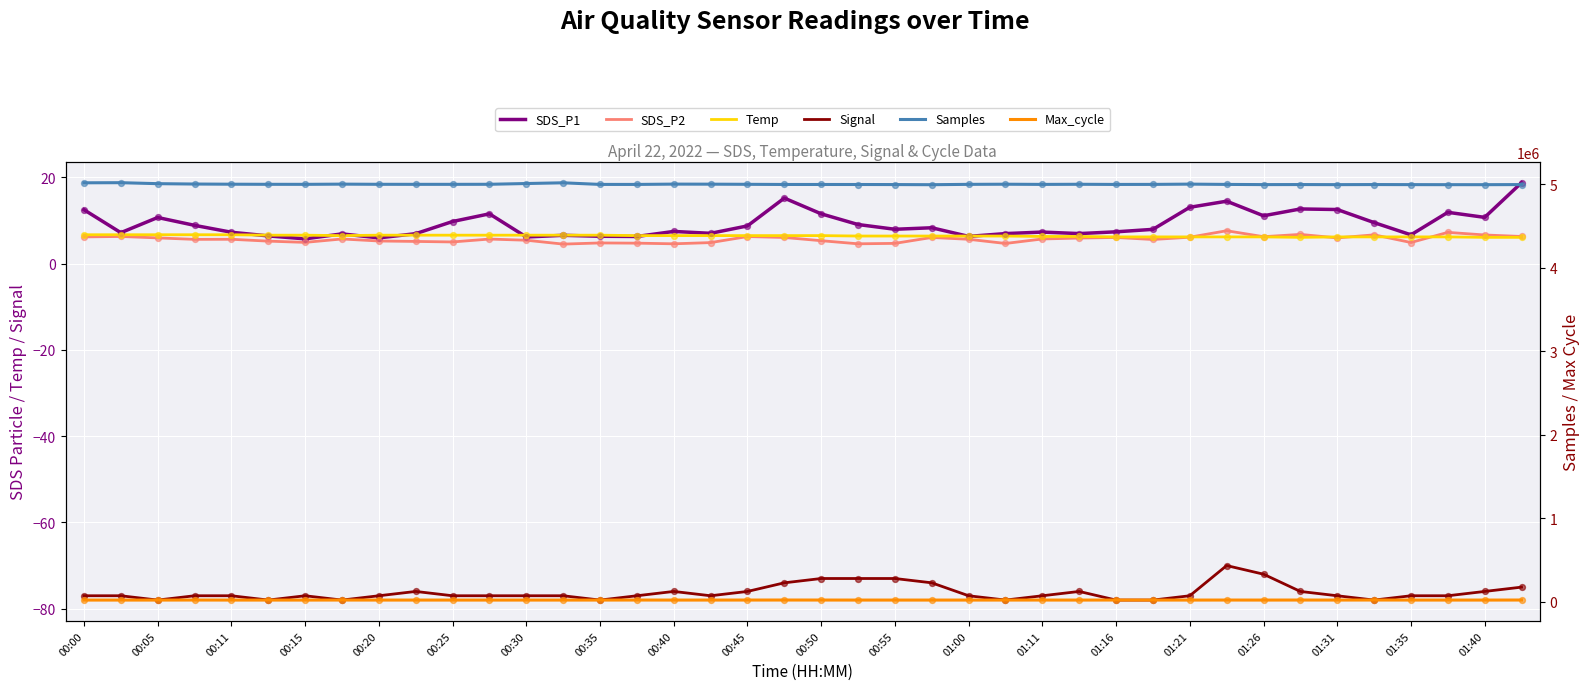

What is the total value across all series at 00:11?

5022859.6